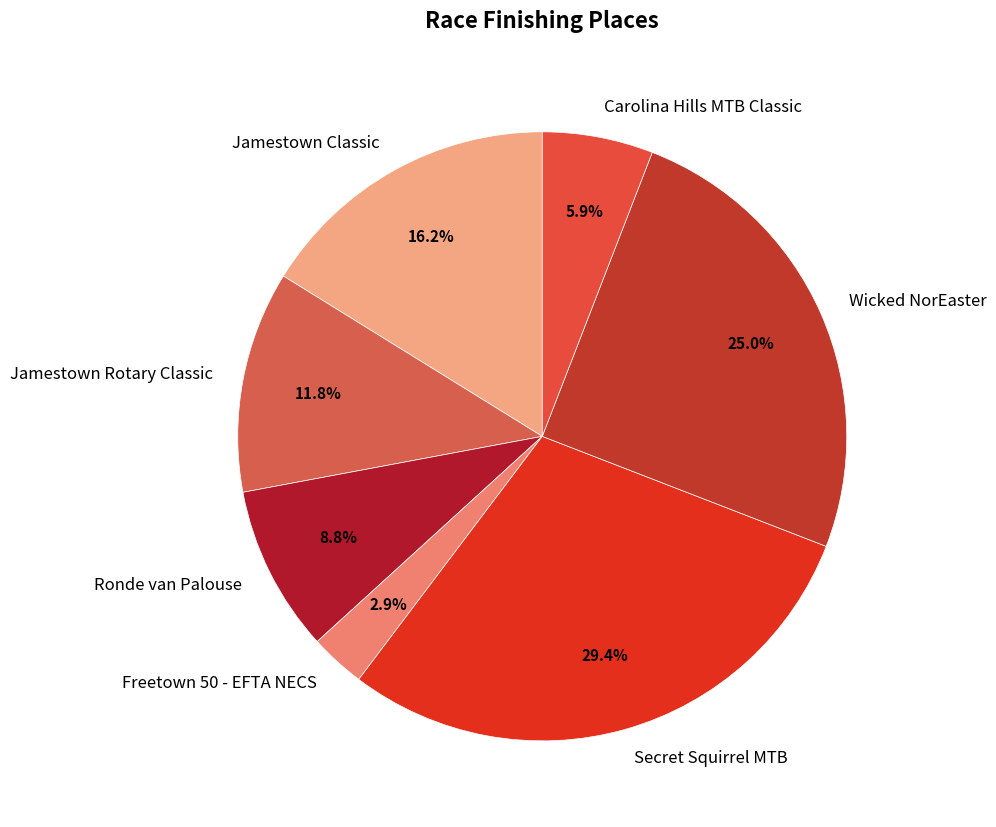

To the nearest percent, what portion does Secret Squirrel MTB represent?

29%